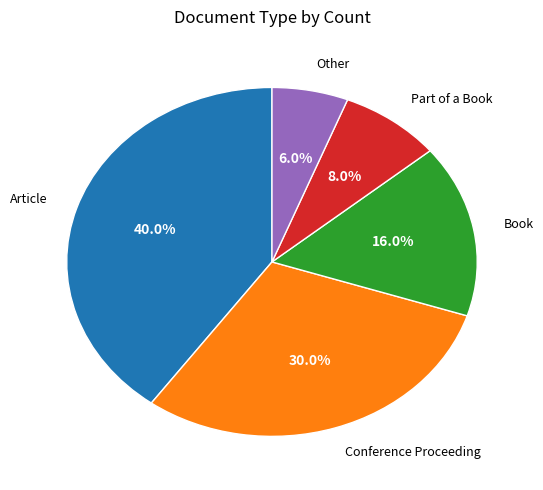

Is there a majority slice in this chart?

No